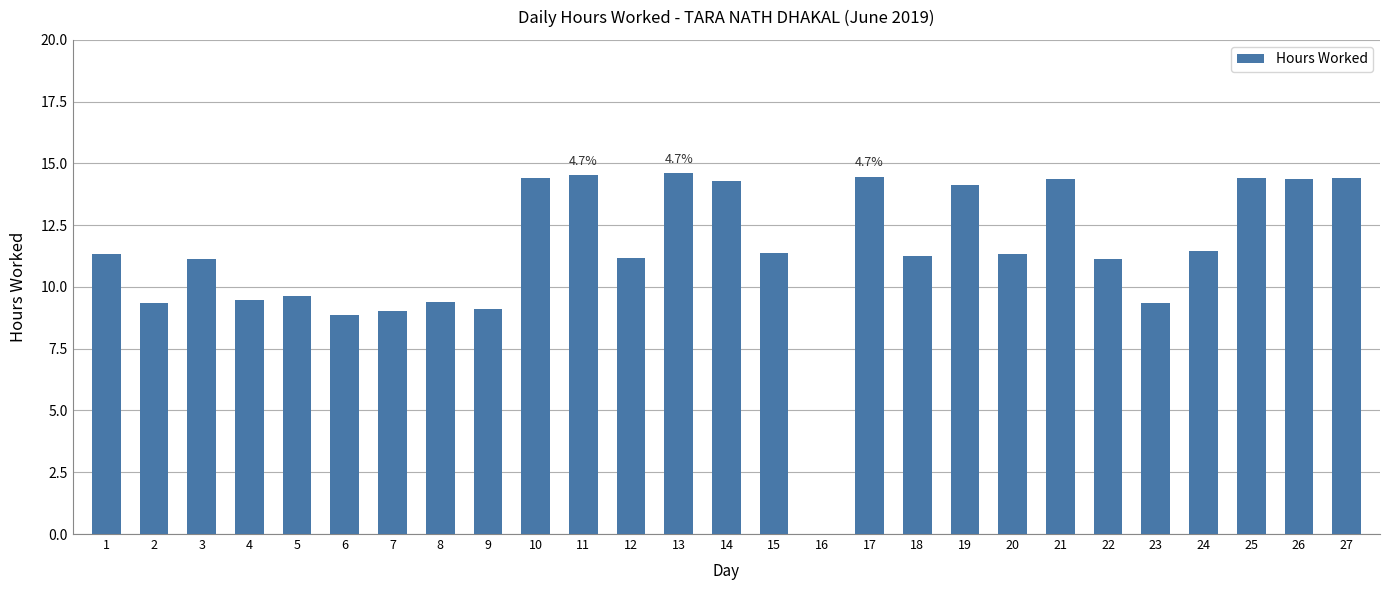

Is it true that the value at 21 is 24.7?

False